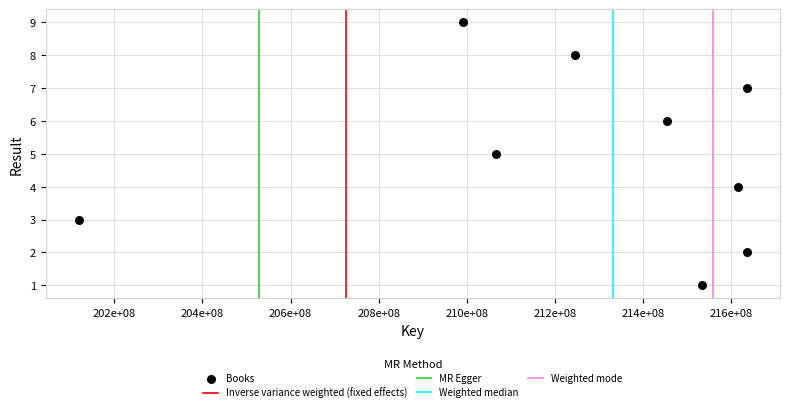

What is the average Y value?

5